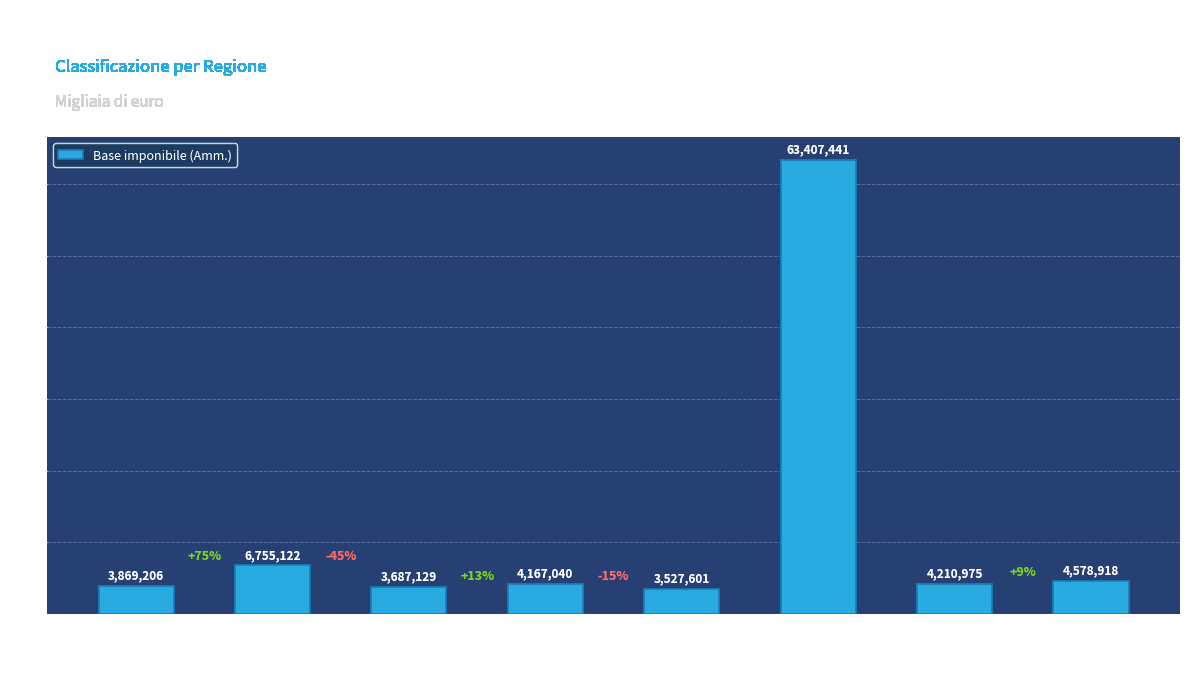

Rank the categories by value from lowest to highest.

Toscana, Veneto, Piemonte, Emilia Romagna, Campania, Sicilia, Lombardia, Lazio